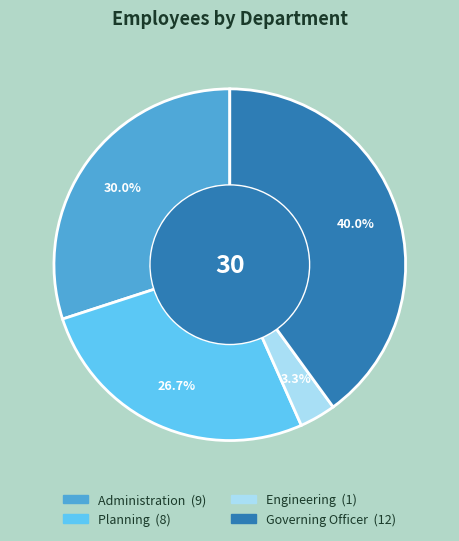

Is there any slice that represents more than half of the pie?

No